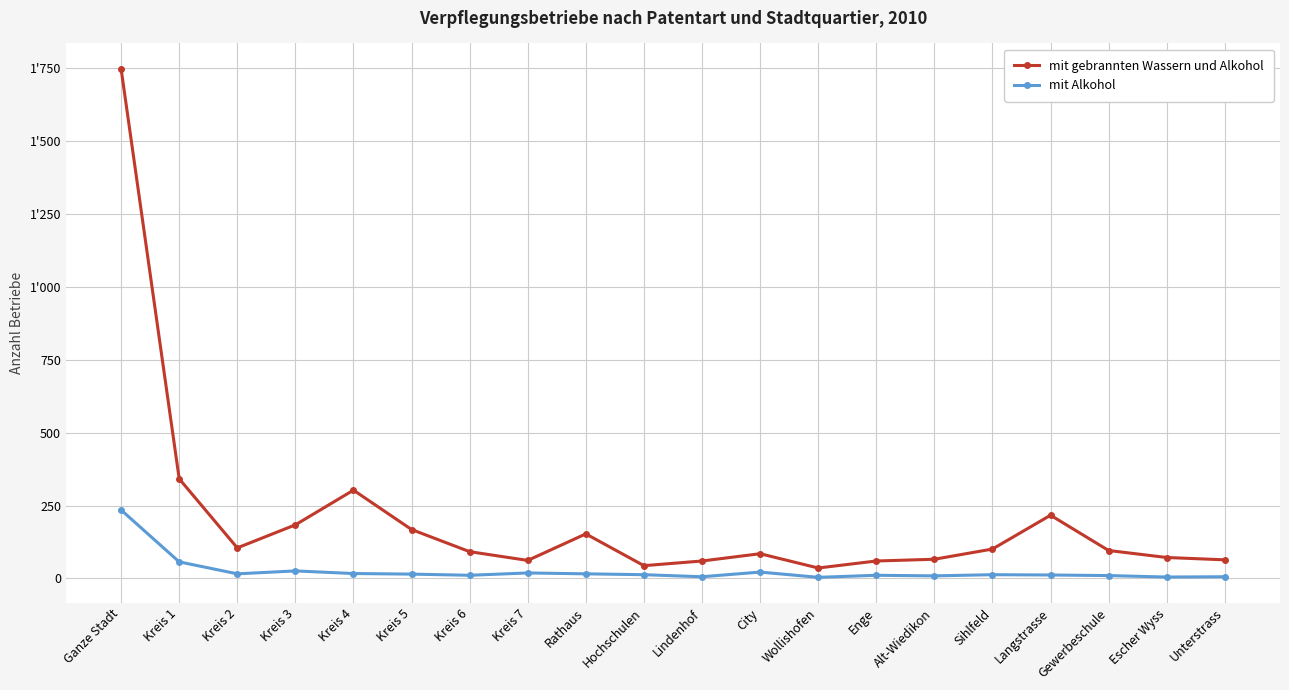

What is the maximum value shown in the chart?

1748